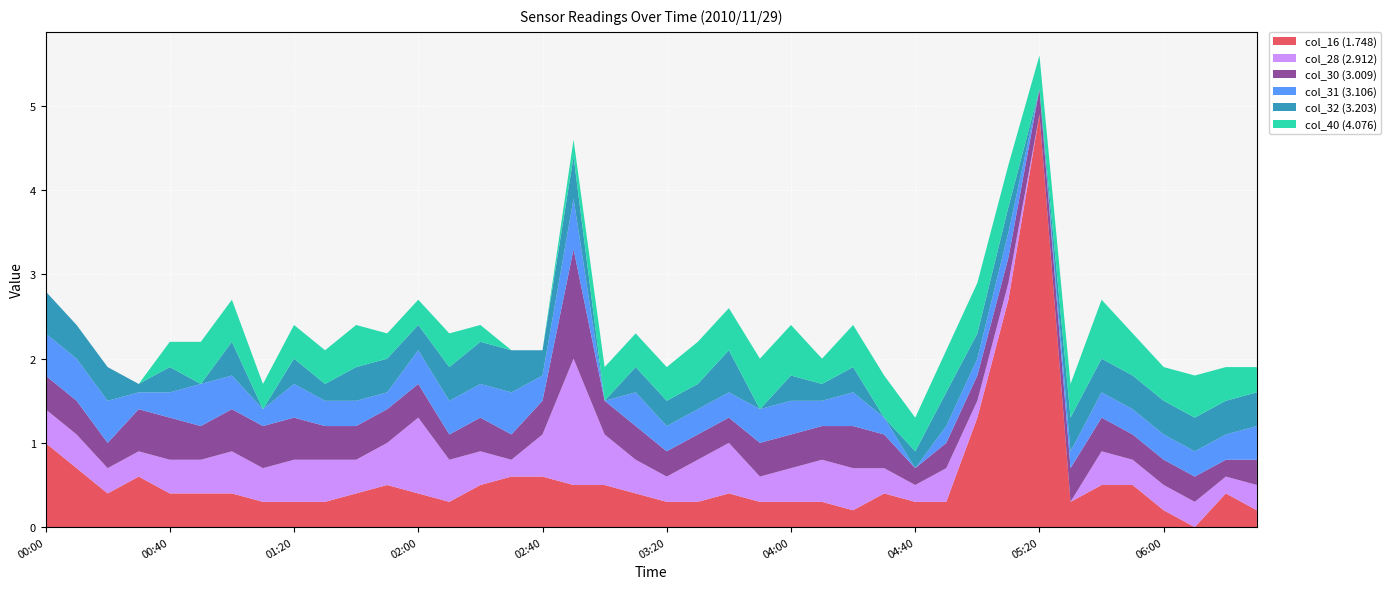

Reading left to right, extract all data points from this chart.

col_16 (1.748): 00:00=1.0	00:10=0.7	00:20=0.4	00:30=0.6	00:40=0.4	00:50=0.4	01:00=0.4	01:10=0.3	01:20=0.3	01:30=0.3	01:40=0.4	01:50=0.5	02:00=0.4	02:10=0.3	02:20=0.5	02:30=0.6	02:40=0.6	02:50=0.5	03:00=0.5	03:10=0.4	03:20=0.3	03:30=0.3	03:40=0.4	03:50=0.3	04:00=0.3	04:10=0.3	04:20=0.2	04:30=0.4	04:40=0.3	04:50=0.3	05:00=1.3	05:10=2.7	05:20=4.9	05:30=0.3	05:40=0.5	05:50=0.5	06:00=0.2	06:10=0.0	06:20=0.4	06:30=0.2
col_28 (2.912): 00:00=0.4	00:10=0.4	00:20=0.3	00:30=0.3	00:40=0.4	00:50=0.4	01:00=0.5	01:10=0.4	01:20=0.5	01:30=0.5	01:40=0.4	01:50=0.5	02:00=0.9	02:10=0.5	02:20=0.4	02:30=0.2	02:40=0.5	02:50=1.5	03:00=0.6	03:10=0.4	03:20=0.3	03:30=0.5	03:40=0.6	03:50=0.3	04:00=0.4	04:10=0.5	04:20=0.5	04:30=0.3	04:40=0.2	04:50=0.4	05:00=0.2	05:10=0.2	05:20=0.0	05:30=0.0	05:40=0.4	05:50=0.3	06:00=0.3	06:10=0.3	06:20=0.2	06:30=0.3
col_30 (3.009): 00:00=0.4	00:10=0.4	00:20=0.3	00:30=0.5	00:40=0.5	00:50=0.4	01:00=0.5	01:10=0.5	01:20=0.5	01:30=0.4	01:40=0.4	01:50=0.4	02:00=0.4	02:10=0.3	02:20=0.4	02:30=0.3	02:40=0.4	02:50=1.3	03:00=0.4	03:10=0.4	03:20=0.3	03:30=0.3	03:40=0.3	03:50=0.4	04:00=0.4	04:10=0.4	04:20=0.5	04:30=0.4	04:40=0.2	04:50=0.3	05:00=0.3	05:10=0.3	05:20=0.3	05:30=0.4	05:40=0.4	05:50=0.3	06:00=0.3	06:10=0.3	06:20=0.2	06:30=0.3
col_31 (3.106): 00:00=0.5	00:10=0.5	00:20=0.5	00:30=0.2	00:40=0.3	00:50=0.5	01:00=0.4	01:10=0.2	01:20=0.4	01:30=0.3	01:40=0.3	01:50=0.2	02:00=0.4	02:10=0.4	02:20=0.4	02:30=0.5	02:40=0.3	02:50=0.6	03:00=0.0	03:10=0.4	03:20=0.3	03:30=0.3	03:40=0.3	03:50=0.4	04:00=0.4	04:10=0.3	04:20=0.4	04:30=0.2	04:40=0.0	04:50=0.2	05:00=0.2	05:10=0.3	05:20=0.0	05:30=0.2	05:40=0.3	05:50=0.3	06:00=0.3	06:10=0.3	06:20=0.3	06:30=0.4
col_32 (3.203): 00:00=0.5	00:10=0.4	00:20=0.4	00:30=0.1	00:40=0.3	00:50=0.0	01:00=0.4	01:10=0.0	01:20=0.3	01:30=0.2	01:40=0.4	01:50=0.4	02:00=0.3	02:10=0.4	02:20=0.5	02:30=0.5	02:40=0.3	02:50=0.5	03:00=0.0	03:10=0.3	03:20=0.3	03:30=0.3	03:40=0.5	03:50=0.0	04:00=0.3	04:10=0.2	04:20=0.3	04:30=0.0	04:40=0.2	04:50=0.4	05:00=0.3	05:10=0.3	05:20=0.0	05:30=0.4	05:40=0.4	05:50=0.4	06:00=0.4	06:10=0.4	06:20=0.4	06:30=0.4
col_40 (4.076): 00:00=0.0	00:10=0.0	00:20=0.0	00:30=0.0	00:40=0.3	00:50=0.5	01:00=0.5	01:10=0.3	01:20=0.4	01:30=0.4	01:40=0.5	01:50=0.3	02:00=0.3	02:10=0.4	02:20=0.2	02:30=0.0	02:40=0.0	02:50=0.2	03:00=0.4	03:10=0.4	03:20=0.4	03:30=0.5	03:40=0.5	03:50=0.6	04:00=0.6	04:10=0.3	04:20=0.5	04:30=0.5	04:40=0.4	04:50=0.5	05:00=0.6	05:10=0.5	05:20=0.4	05:30=0.4	05:40=0.7	05:50=0.5	06:00=0.4	06:10=0.5	06:20=0.4	06:30=0.3